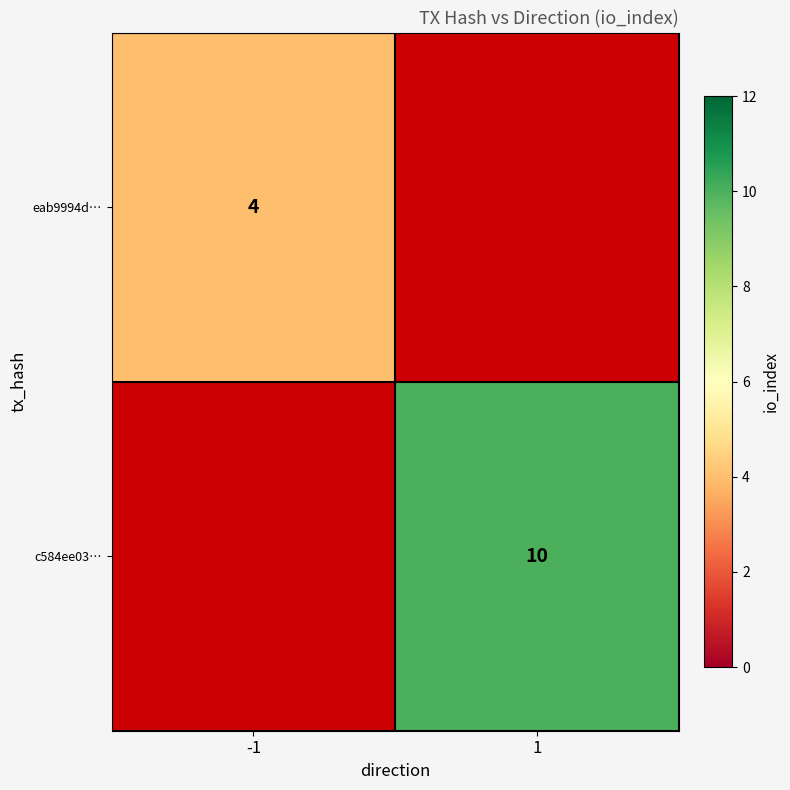

The value of eab9994d… at -1 is 2. True or false?

False